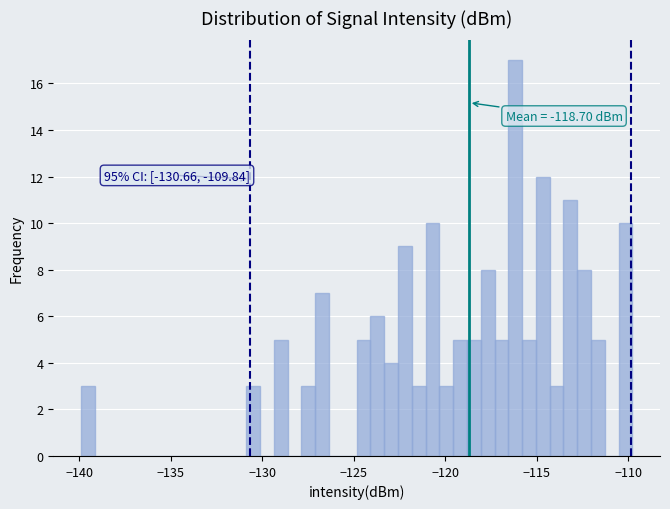

Around what value on the x-axis is the tallest bar? Give the approximate position of its centre, as read against the axis.

-116.0